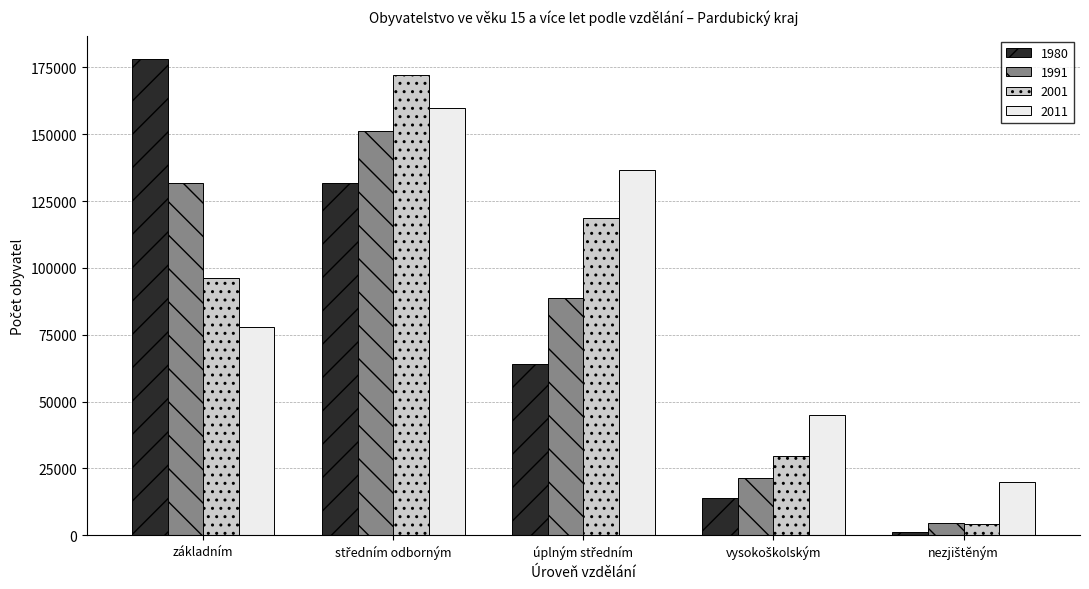

What is the sum of all 1980 values?

388885